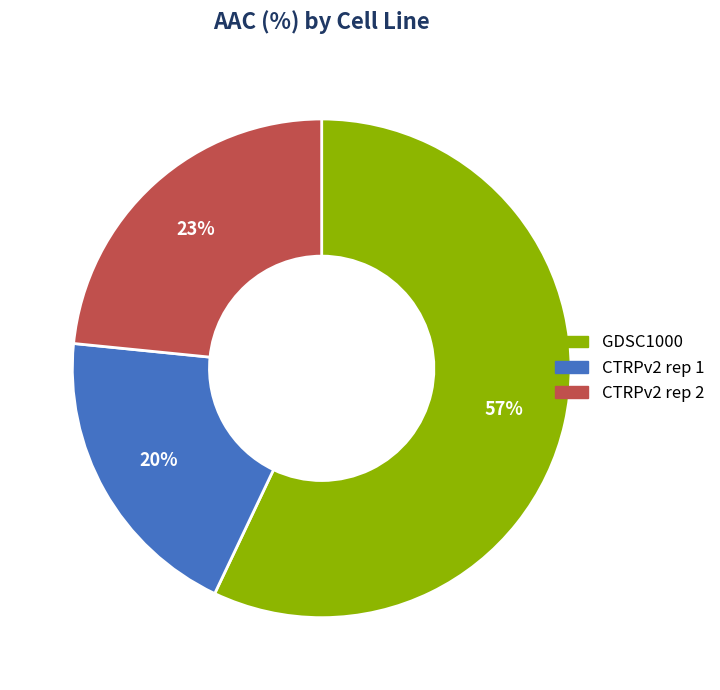

Which has a higher value, CTRPv2 rep 1 or GDSC1000?

GDSC1000